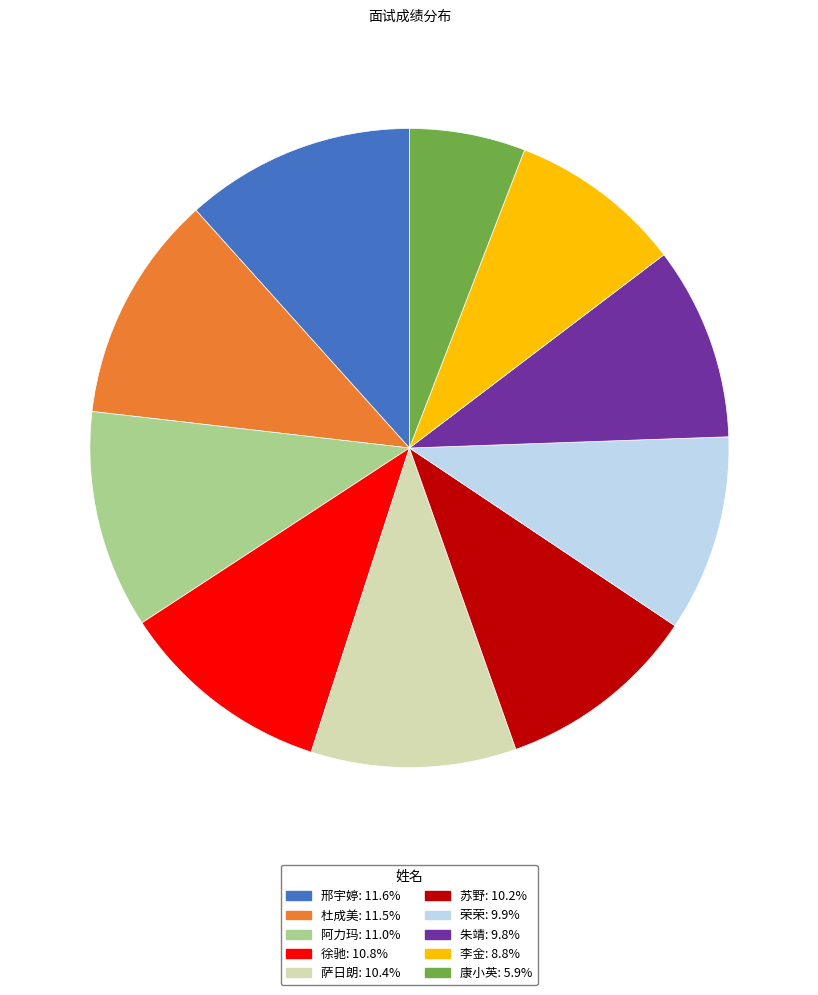

True or false: 李金 accounts for 1% of the total.

False